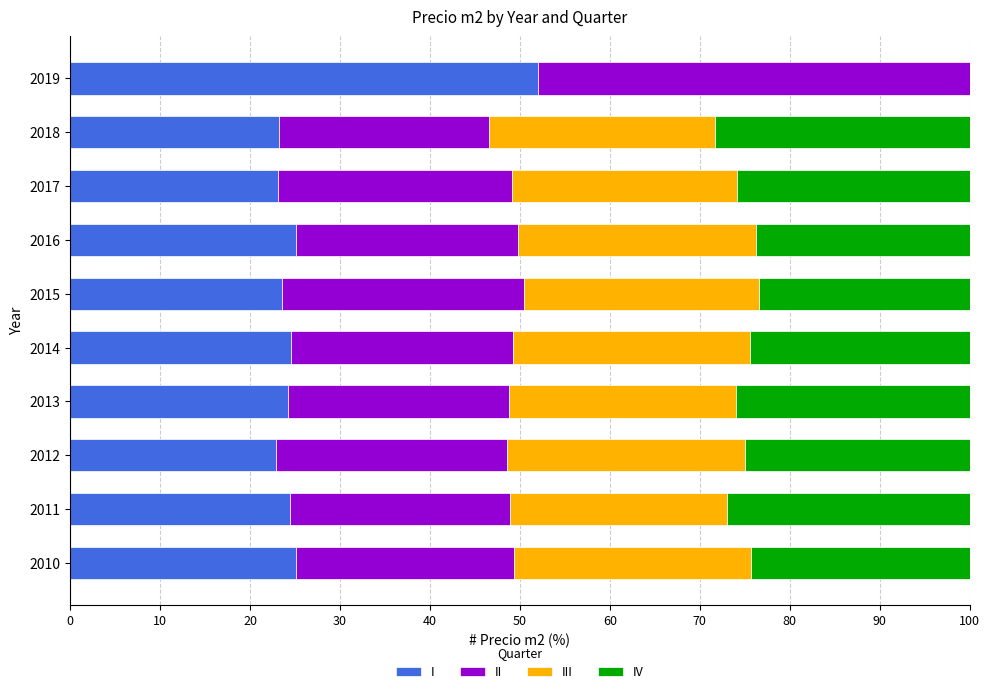

What is the maximum value for I?

52.1